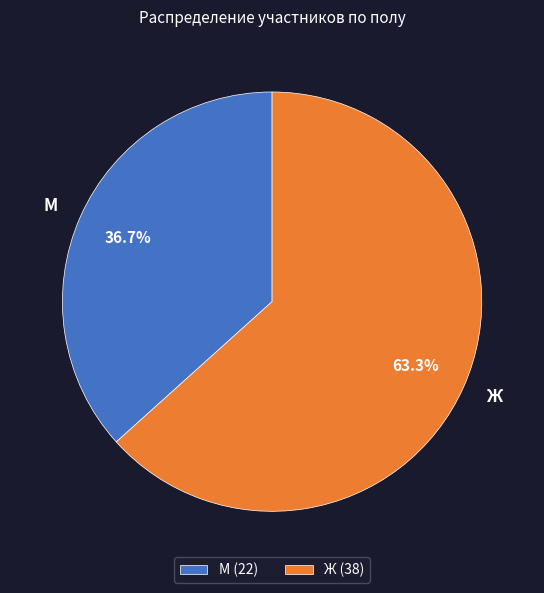

How many segments does this pie chart have?

2